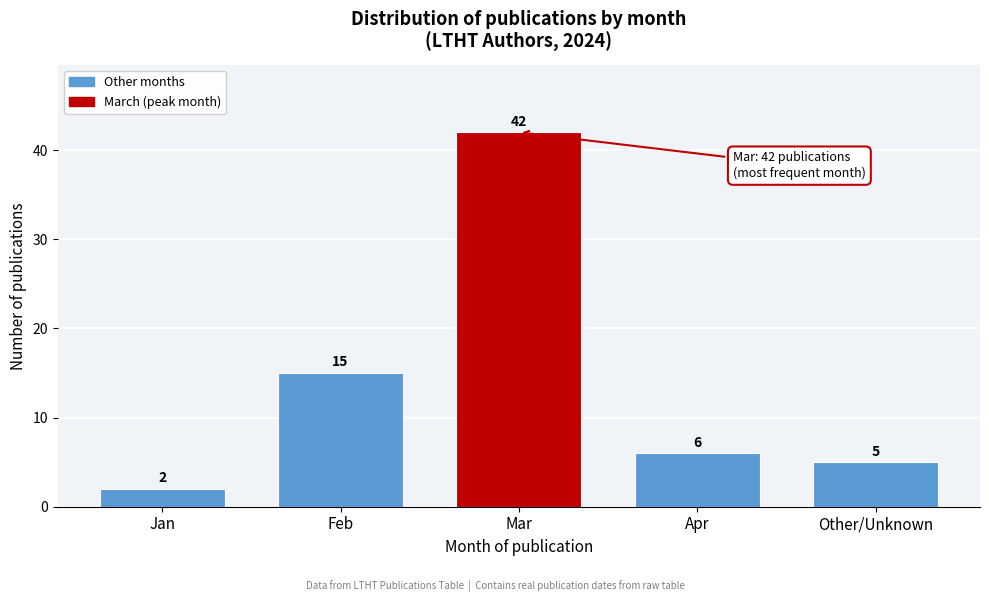

Reading left to right, what are all the values shown in this chart?

2	15	42	6	5